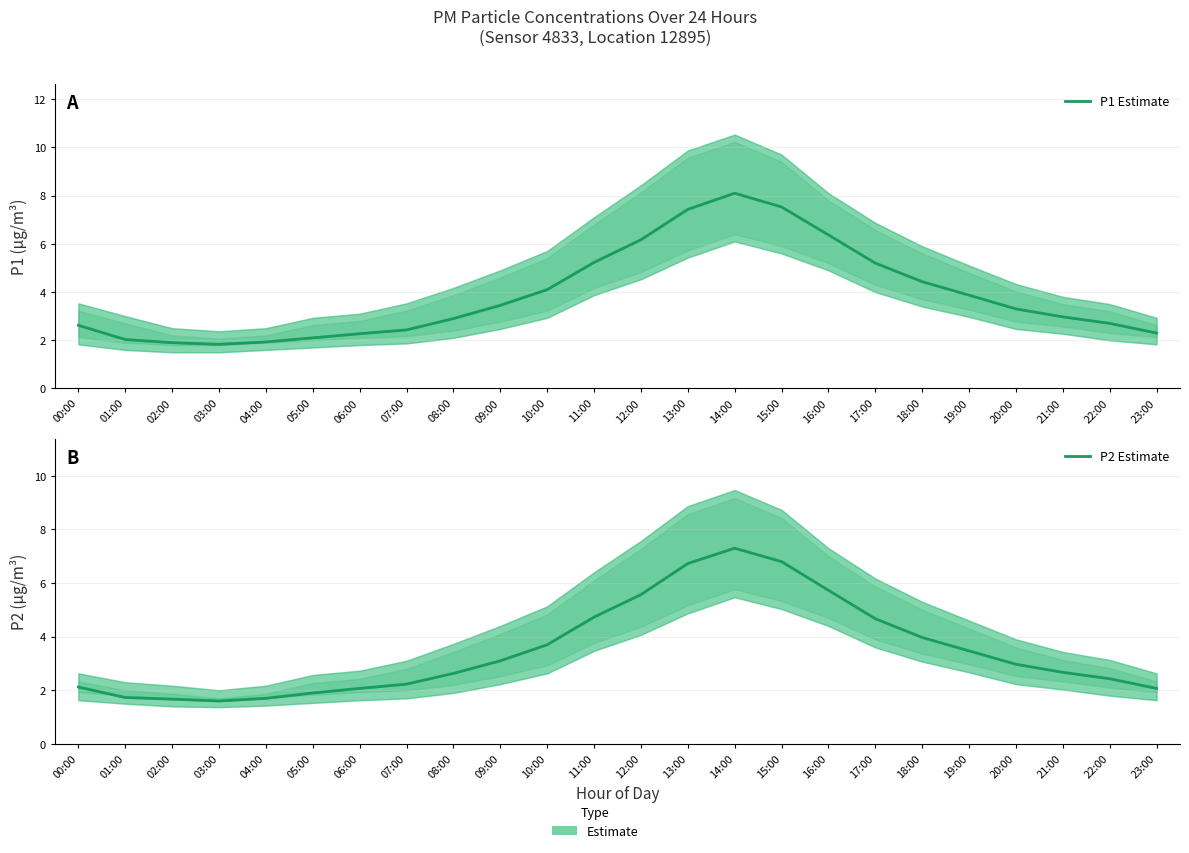

Reading left to right, list all the values displayed in this chart.

P1 Estimate: 2.6	2.0	1.9	1.8	1.9	2.1	2.3	2.4	2.9	3.5	4.1	5.2	6.2	7.4	8.1	7.5	6.4	5.2	4.4	3.9	3.3	3.0	2.7	2.3
P2 Estimate: 2.1	1.7	1.7	1.6	1.7	1.9	2.1	2.2	2.6	3.1	3.7	4.7	5.6	6.7	7.3	6.8	5.7	4.7	4.0	3.5	3.0	2.7	2.4	2.1